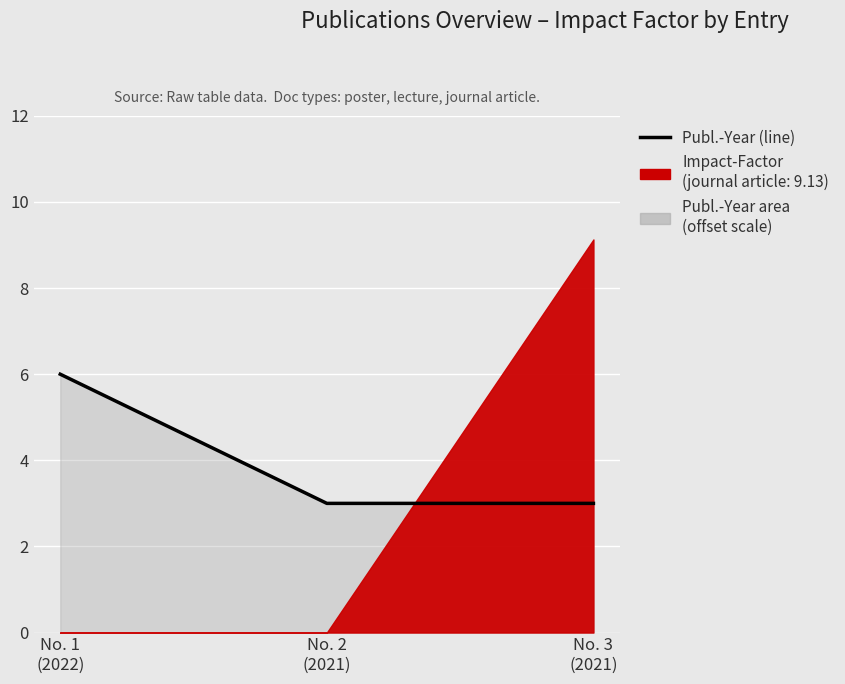

The Publ.-Year series shows 4.9 at 3. True or false?

False